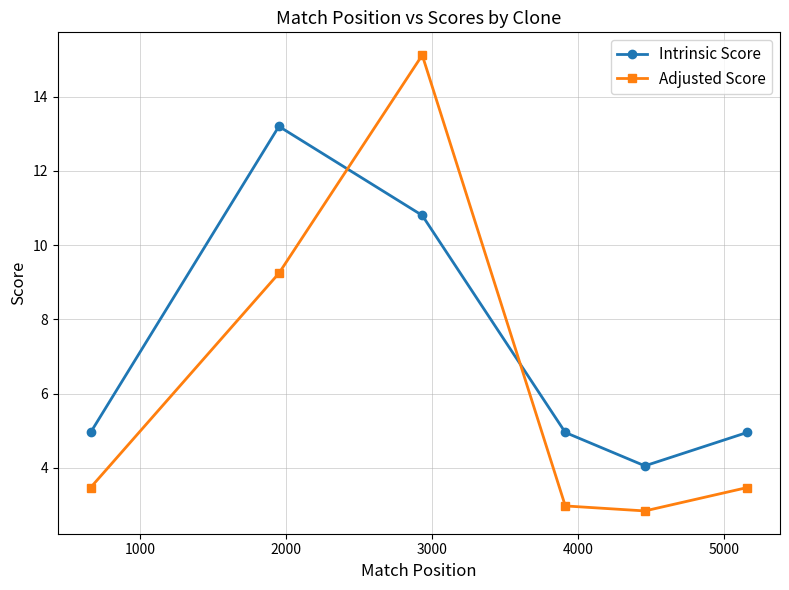

What is the value of the Adjusted Score point at the 3rd from the left?

15.1